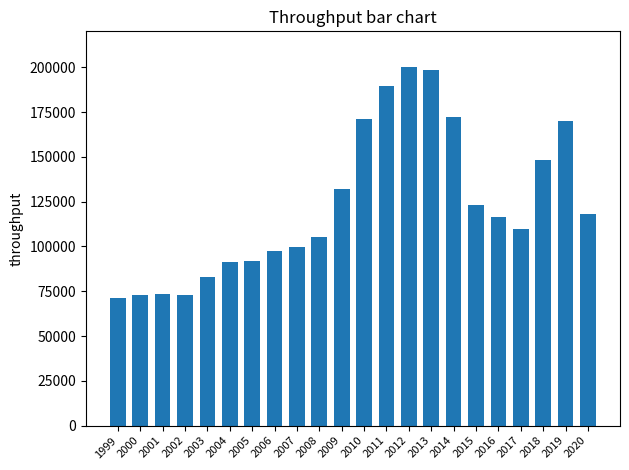

What is the difference between the maximum and second lowest values?

127221